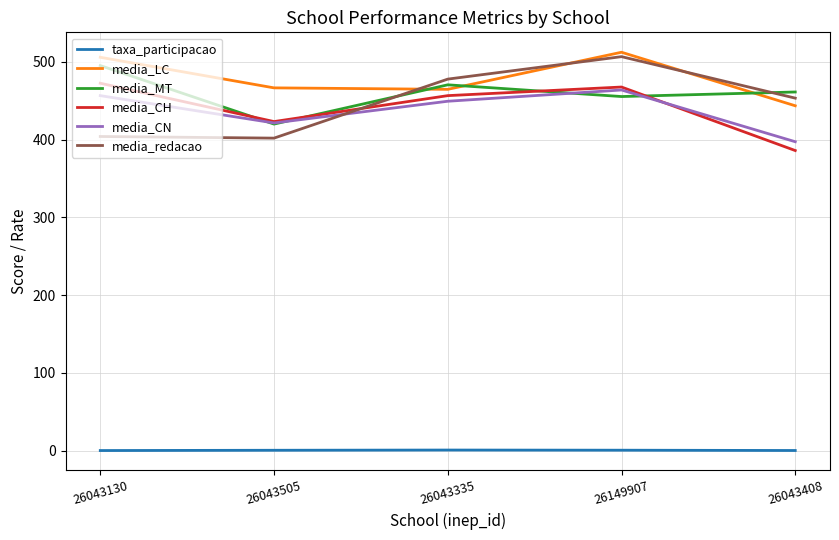

Rank the series by their maximum value, from highest to lowest.

media_LC, media_redacao, media_MT, media_CH, media_CN, taxa_participacao